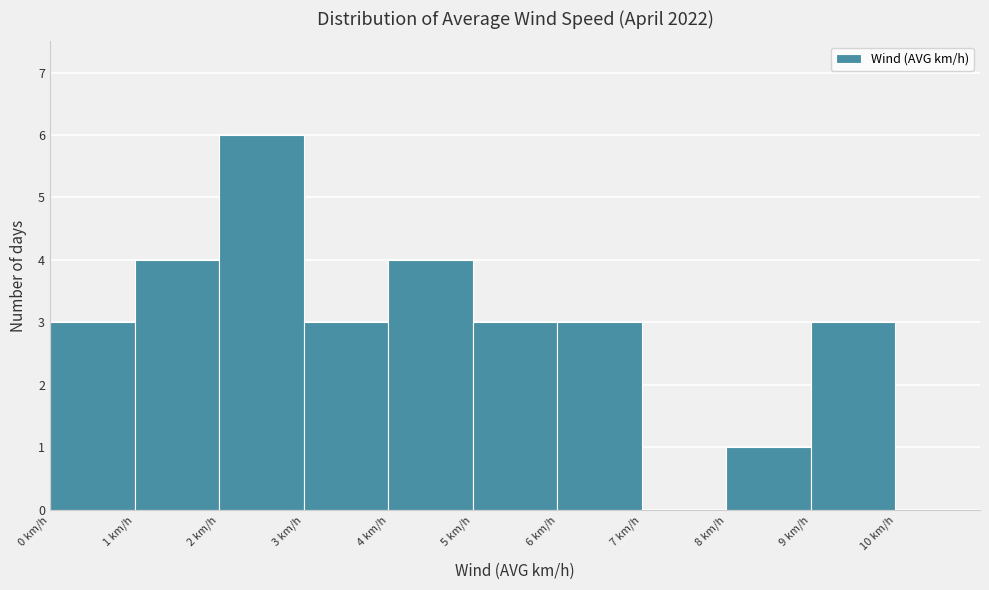

Which range on the x-axis has the tallest bar?

2 to 3